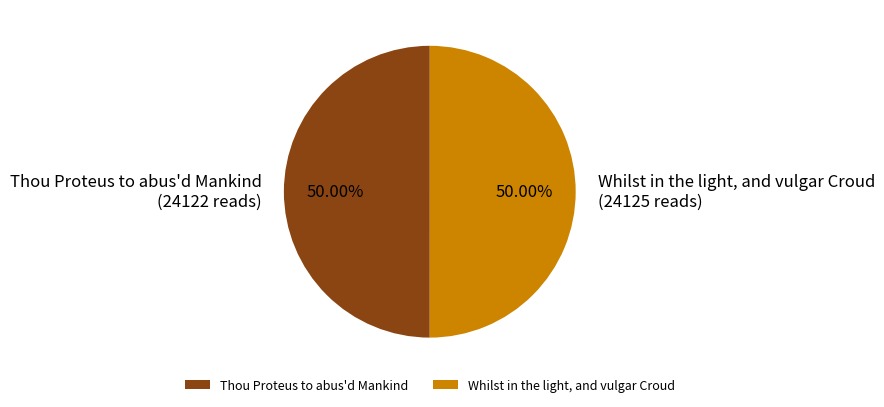

To the nearest percent, what percentage of the pie is Thou Proteus to abus'd Mankind?

50%